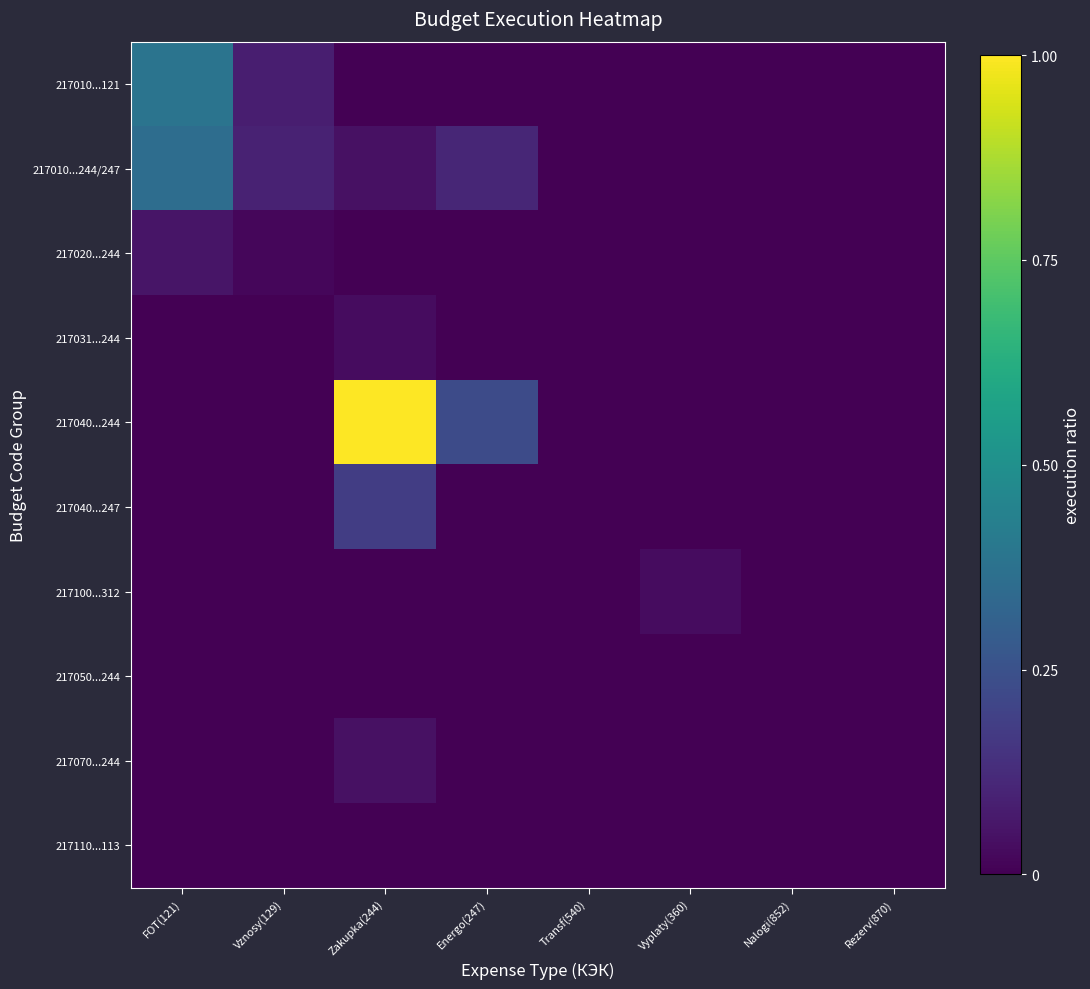

Reading left to right, extract all data points from this chart.

217010...121: FOT(121)=0.4	Vznosy(129)=0.1	Zakupka(244)=0.0	Energo(247)=0.0	Transf(540)=0.0	Vyplaty(360)=0.0	Nalogi(852)=0.0	Rezerv(870)=0.0
217010...244/247: FOT(121)=0.4	Vznosy(129)=0.1	Zakupka(244)=0.0	Energo(247)=0.1	Transf(540)=0.0	Vyplaty(360)=0.0	Nalogi(852)=0.0	Rezerv(870)=0.0
217020...244: FOT(121)=0.1	Vznosy(129)=0.0	Zakupka(244)=0.0	Energo(247)=0.0	Transf(540)=0.0	Vyplaty(360)=0.0	Nalogi(852)=0.0	Rezerv(870)=0.0
217031...244: FOT(121)=0.0	Vznosy(129)=0.0	Zakupka(244)=0.0	Energo(247)=0.0	Transf(540)=0.0	Vyplaty(360)=0.0	Nalogi(852)=0.0	Rezerv(870)=0.0
217040...244: FOT(121)=0.0	Vznosy(129)=0.0	Zakupka(244)=1.0	Energo(247)=0.2	Transf(540)=0.0	Vyplaty(360)=0.0	Nalogi(852)=0.0	Rezerv(870)=0.0
217040...247: FOT(121)=0.0	Vznosy(129)=0.0	Zakupka(244)=0.2	Energo(247)=0.0	Transf(540)=0.0	Vyplaty(360)=0.0	Nalogi(852)=0.0	Rezerv(870)=0.0
217100...312: FOT(121)=0.0	Vznosy(129)=0.0	Zakupka(244)=0.0	Energo(247)=0.0	Transf(540)=0.0	Vyplaty(360)=0.0	Nalogi(852)=0.0	Rezerv(870)=0.0
217050...244: FOT(121)=0.0	Vznosy(129)=0.0	Zakupka(244)=0.0	Energo(247)=0.0	Transf(540)=0.0	Vyplaty(360)=0.0	Nalogi(852)=0.0	Rezerv(870)=0.0
217070...244: FOT(121)=0.0	Vznosy(129)=0.0	Zakupka(244)=0.0	Energo(247)=0.0	Transf(540)=0.0	Vyplaty(360)=0.0	Nalogi(852)=0.0	Rezerv(870)=0.0
217110...113: FOT(121)=0.0	Vznosy(129)=0.0	Zakupka(244)=0.0	Energo(247)=0.0	Transf(540)=0.0	Vyplaty(360)=0.0	Nalogi(852)=0.0	Rezerv(870)=0.0